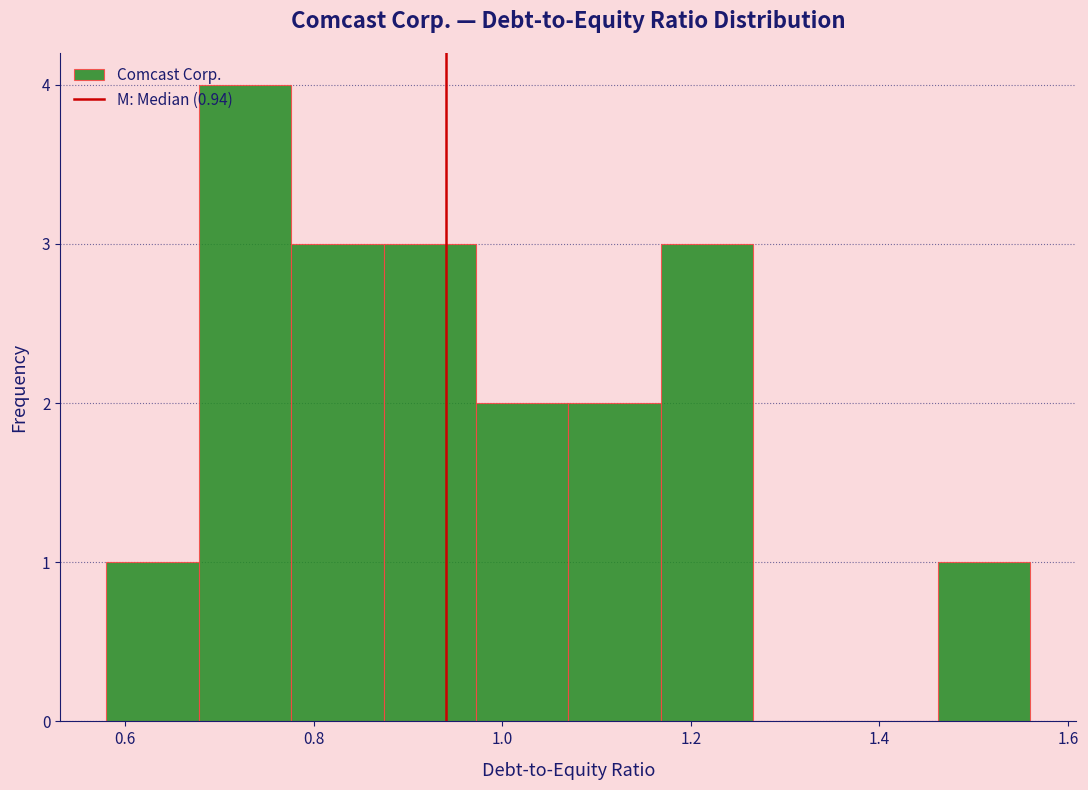

What is the height of the bar covering 1.168 to 1.266 on the x-axis? Neither the bar edges nor the heights are printed on the chart, so give them approximately, as read against the axes.

3